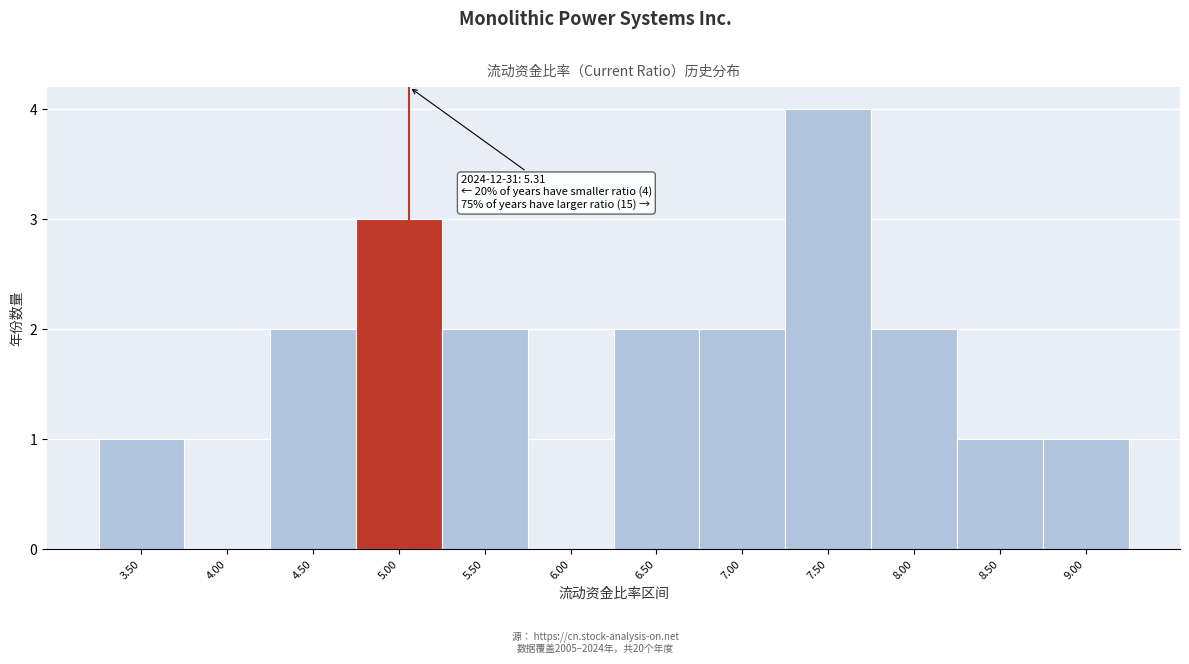

Reading right to left, list all the values displayed in this chart.

9.00=1	8.50=1	8.00=2	7.50=4	7.00=2	6.50=2	6.00=0	5.50=2	5.00=3	4.50=2	4.00=0	3.50=1